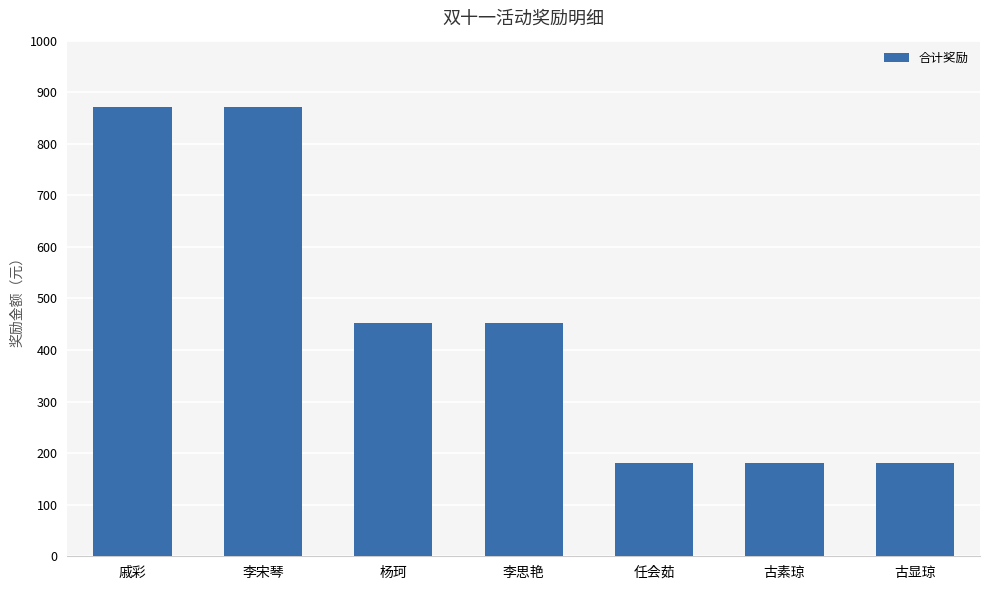

What position from the left is 李宋琴?

2